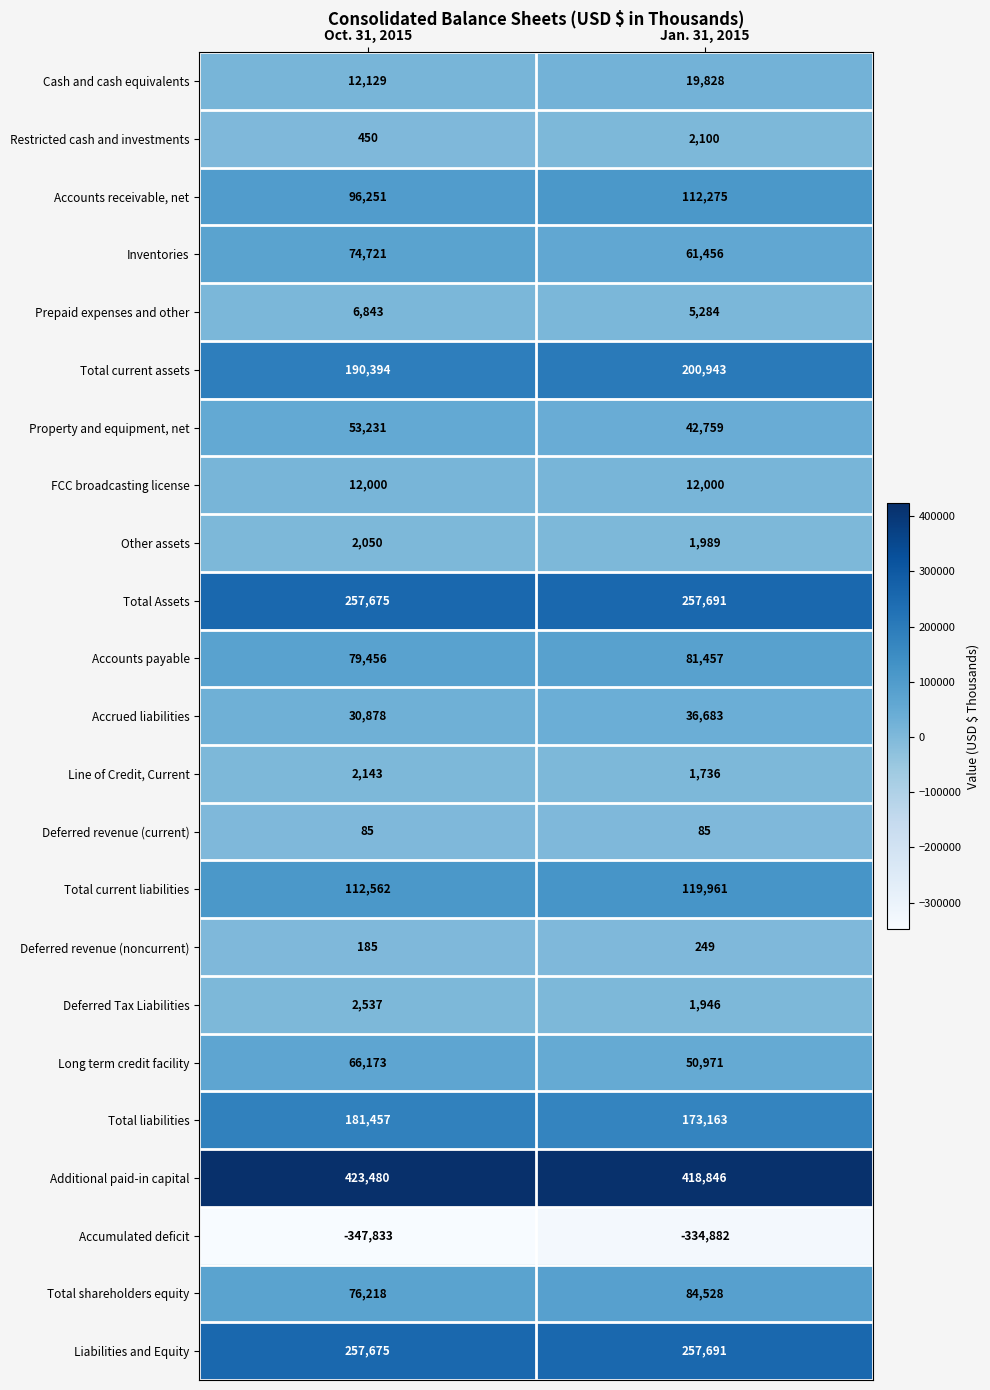

Read the Restricted cash and investments value at Oct. 31, 2015.

450